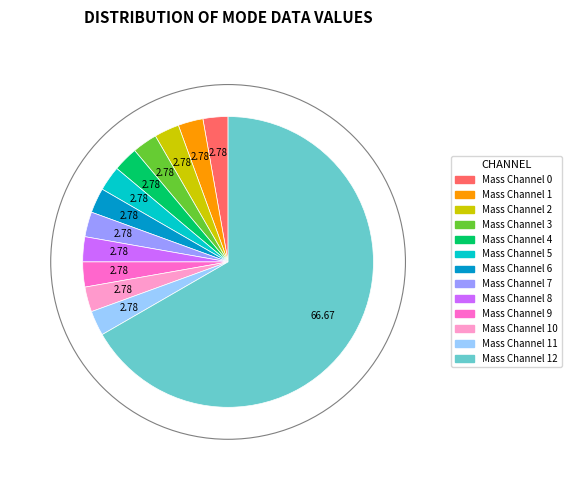

How many segments does this pie chart have?

13